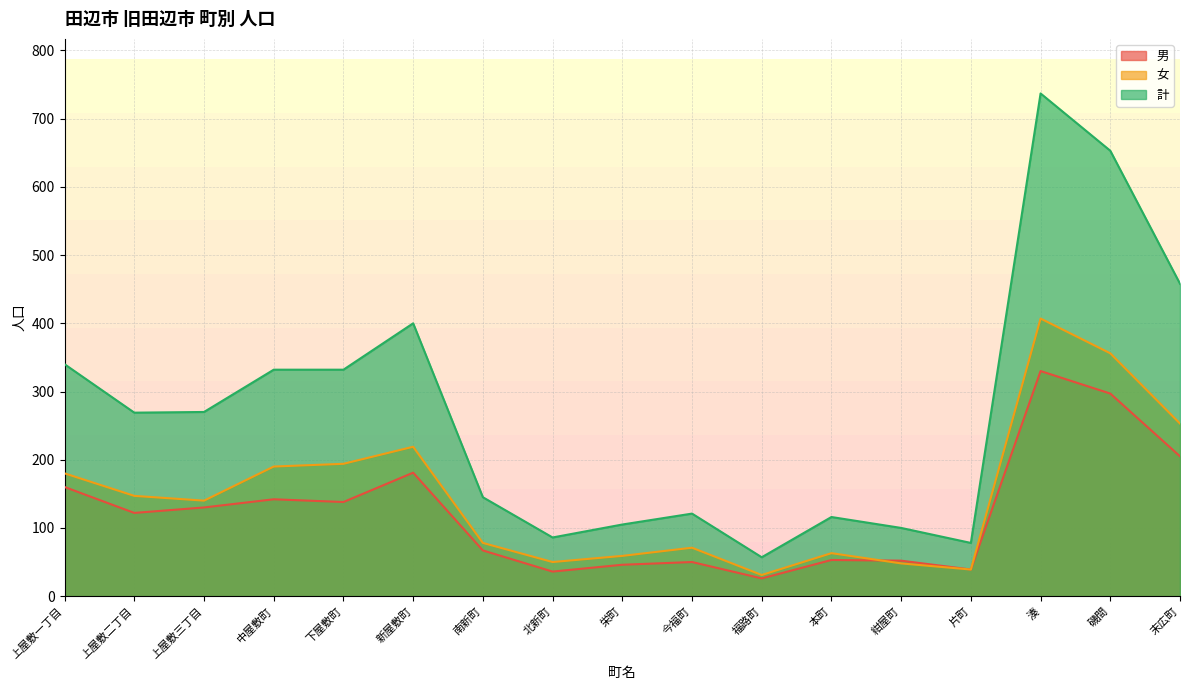

True or false: 女 has a value of 59 at 栄町.

True